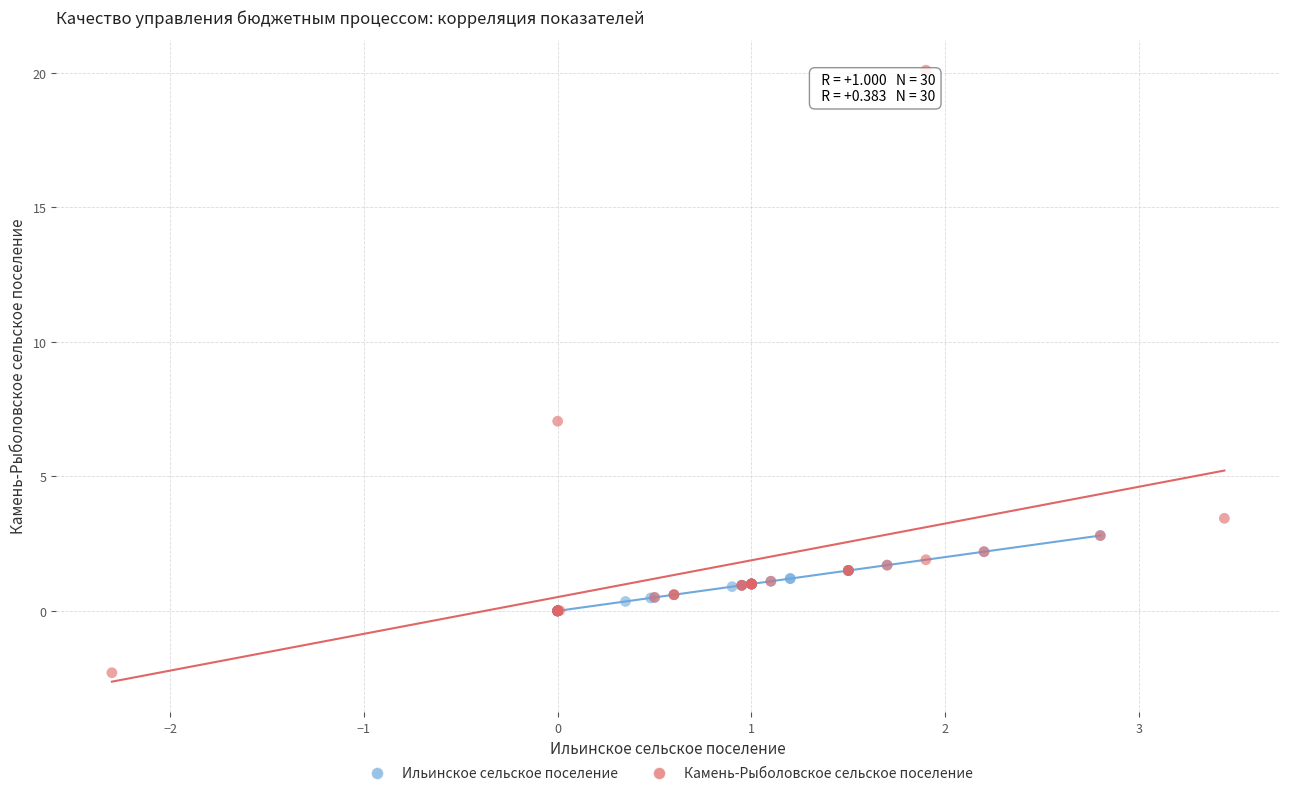

Which series contains the lowest Y value?

Камень-Рыболовское сельское поселение